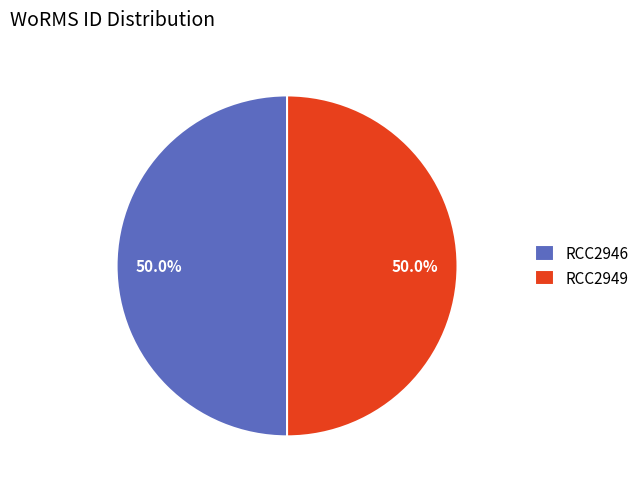

What percentage is the RCC2946 slice, to the nearest percent?

50%